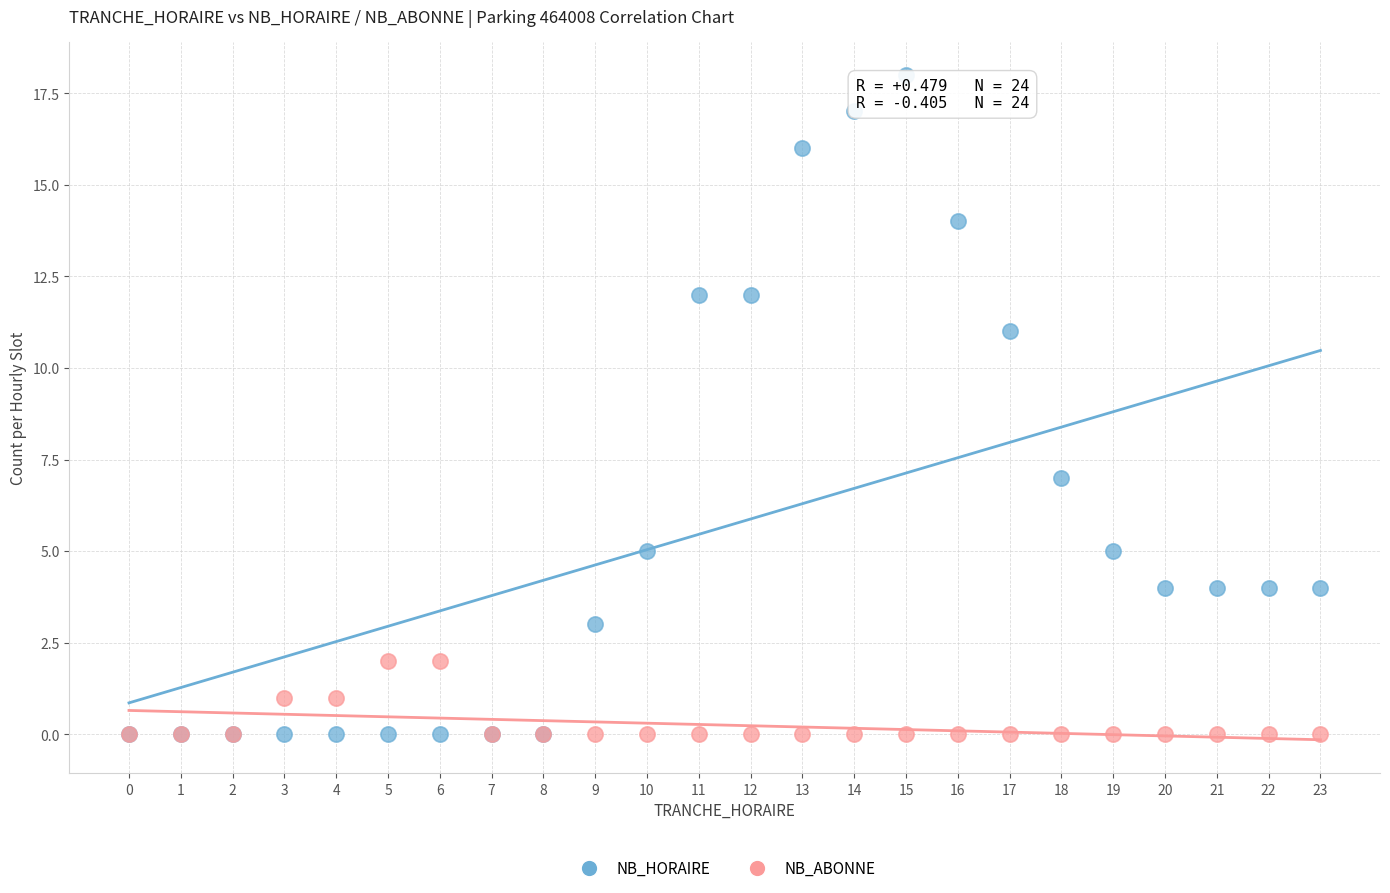

What are all the series names shown in the legend?

NB_HORAIRE, NB_ABONNE